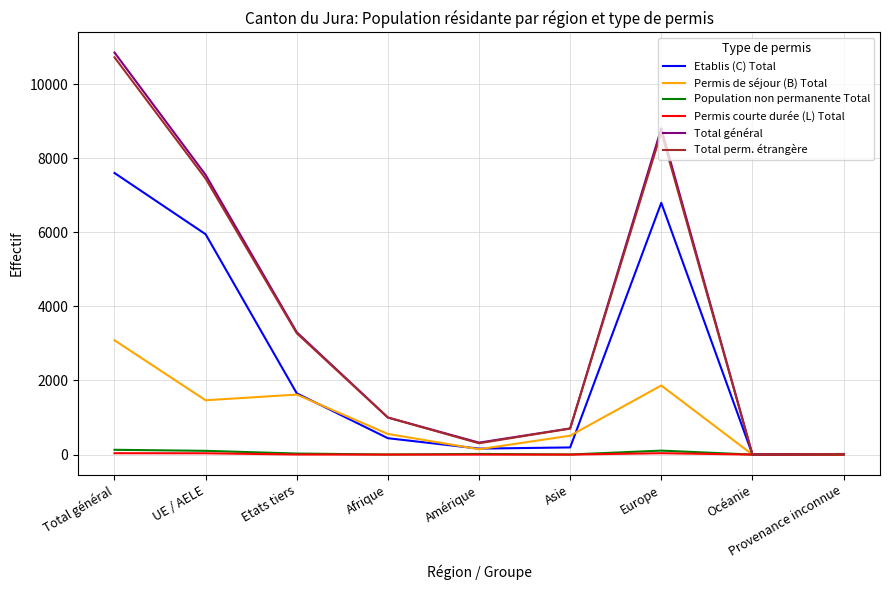

True or false: Total général has a value of 3 at Océanie.

True